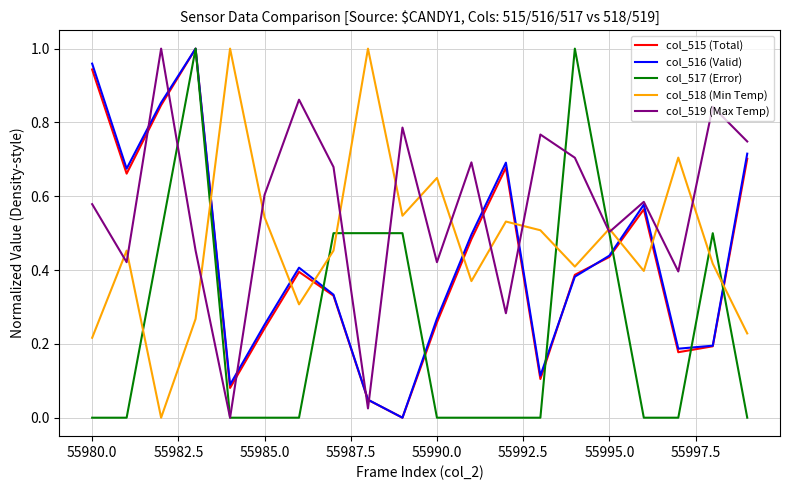

True or false: col_515 (Total) and col_518 (Min Temp) cross at least once.

True